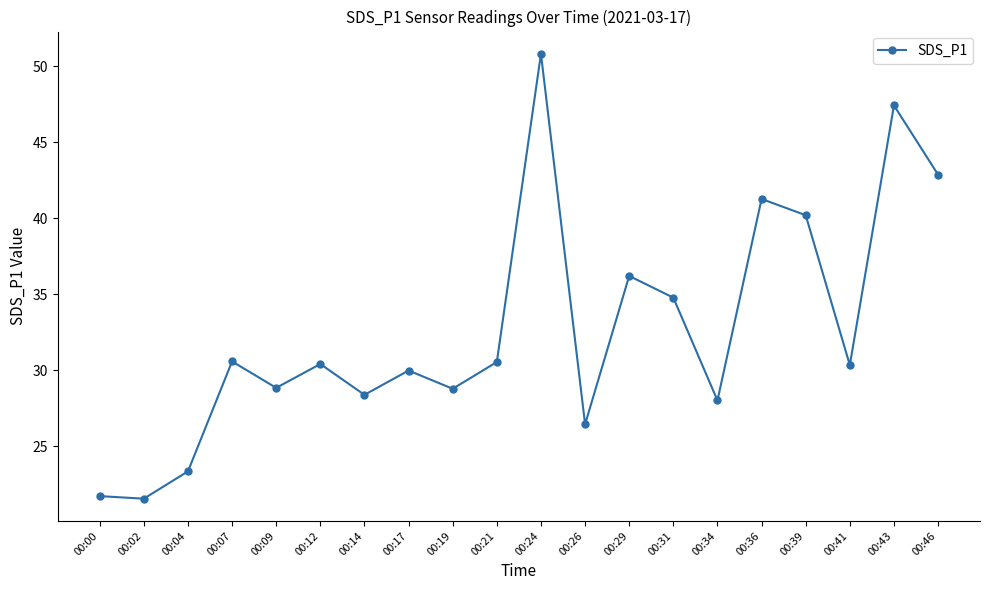

Does the chart display data point markers on the line(s)?

Yes